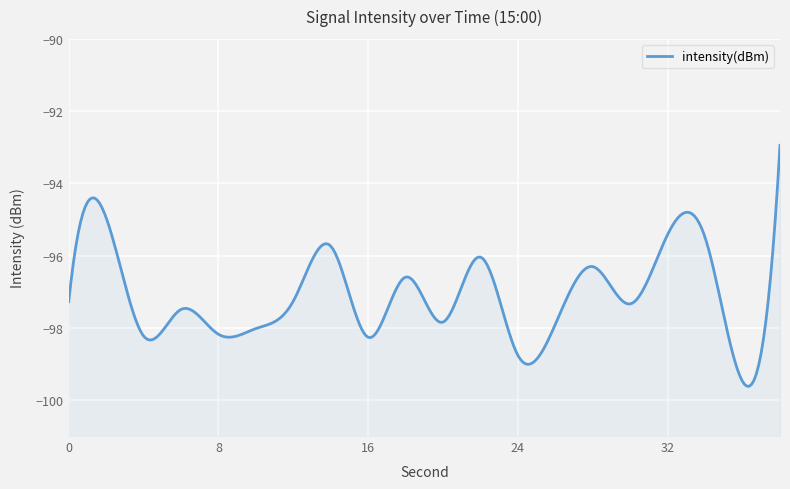

At which label is the value closest to -96?

22